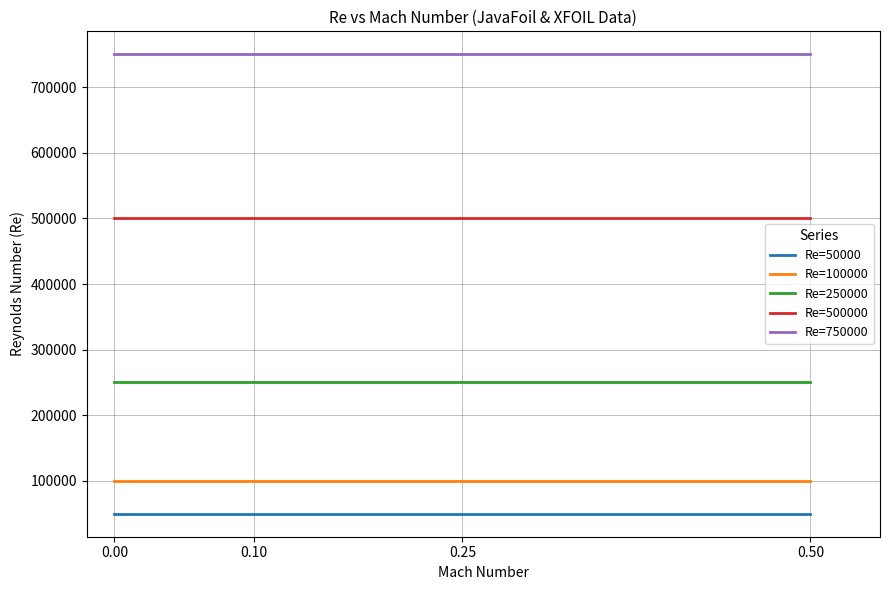

At 0.50, list the series in order from smallest to largest.

Re=50000, Re=100000, Re=250000, Re=500000, Re=750000